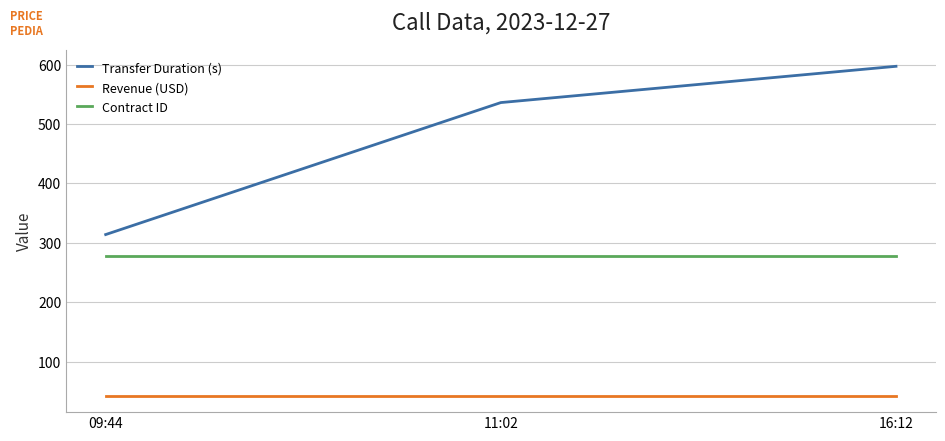

What is the minimum value for Revenue (USD)?

43